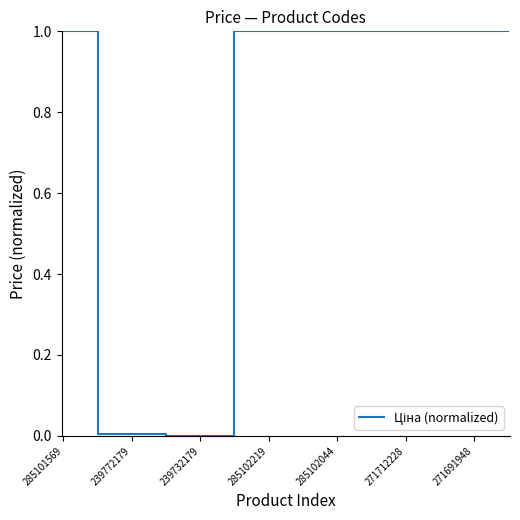

True or false: there are more than 2 points higher than both neighbors.

False